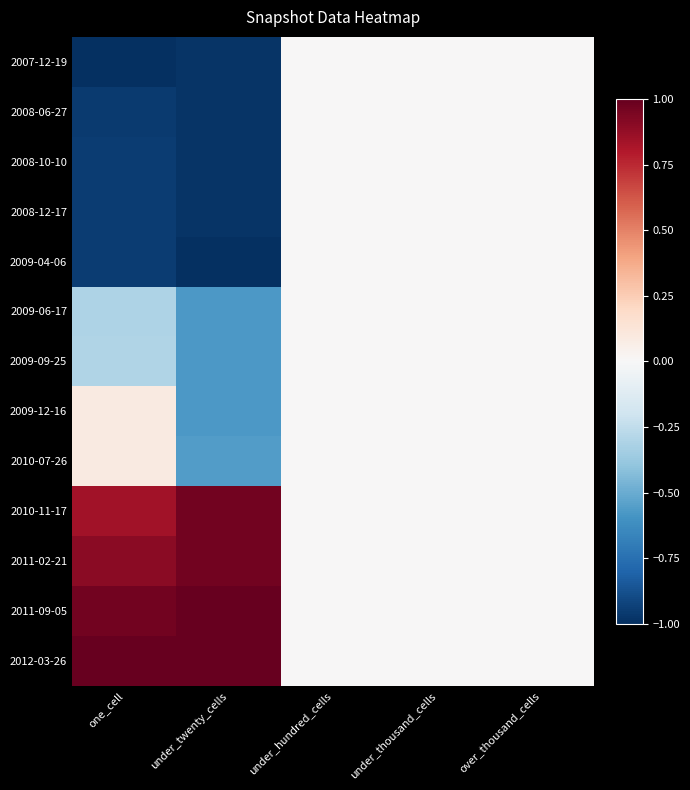

Which category has the highest value across all series?

under_twenty_cells